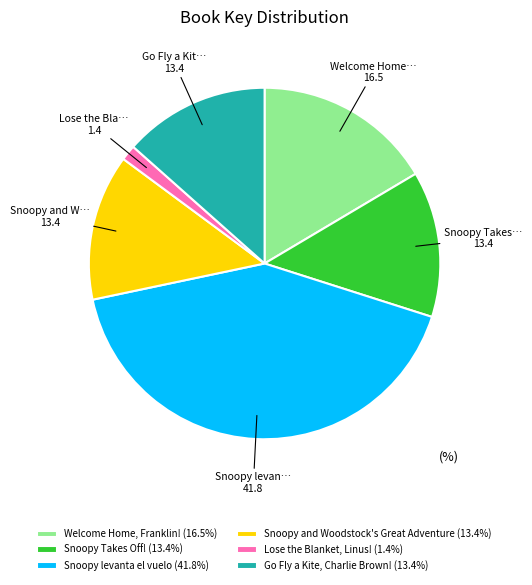

Does Snoopy Takes Off! (13.4%) account for over 50% of the chart?

No